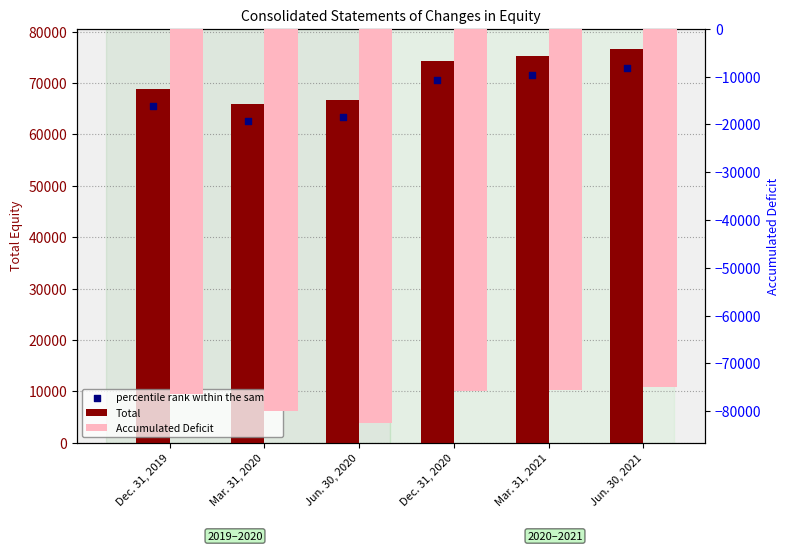

Which series contains the lowest Y value?

Accumulated Deficit